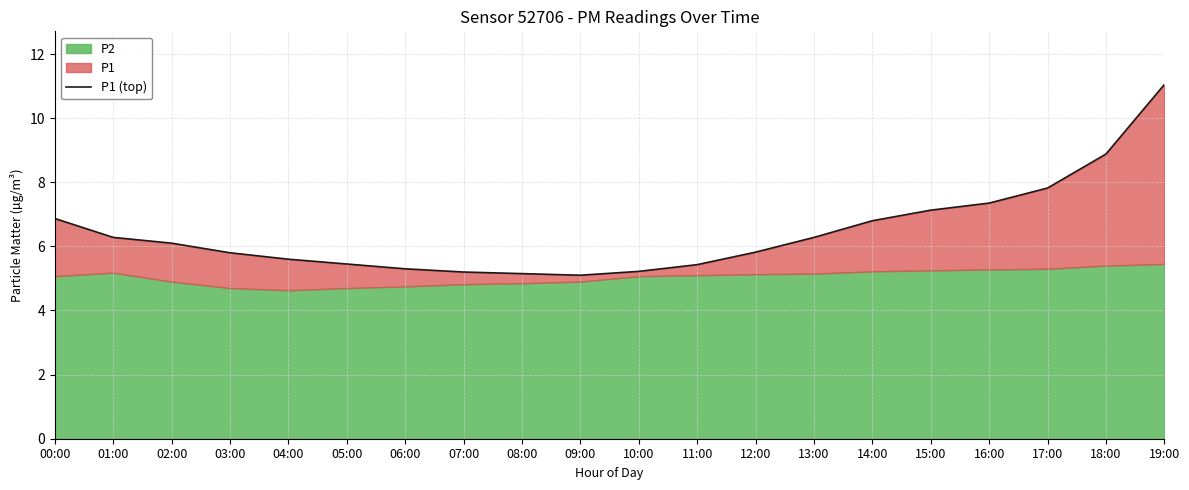

Reading left to right, extract all data points from this chart.

00:00=6.9	01:00=6.3	02:00=6.1	03:00=5.8	04:00=5.6	05:00=5.5	06:00=5.3	07:00=5.2	08:00=5.2	09:00=5.1	10:00=5.2	11:00=5.4	12:00=5.8	13:00=6.3	14:00=6.8	15:00=7.1	16:00=7.3	17:00=7.8	18:00=8.9	19:00=11.1